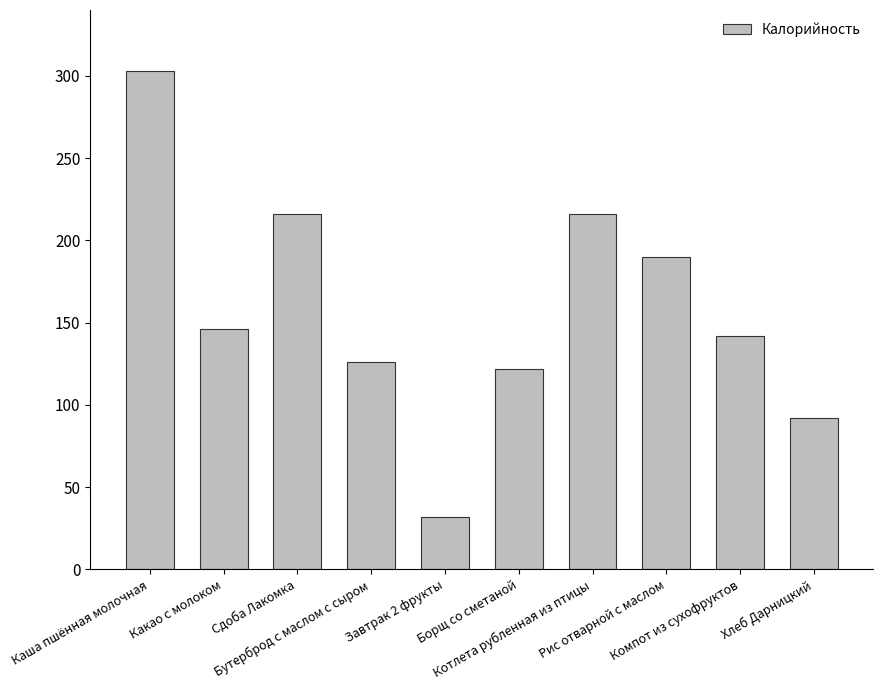

What is the difference between the maximum and second lowest values?

211